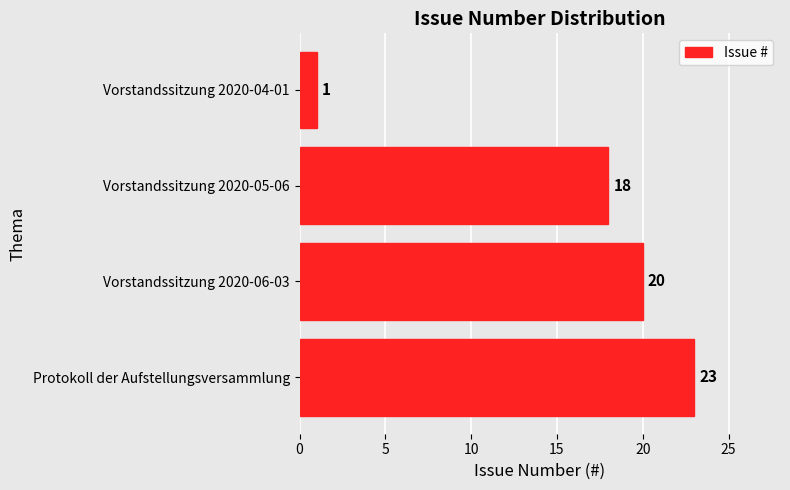

At which category does the chart reach its minimum across all series?

Vorstandssitzung 2020-04-01